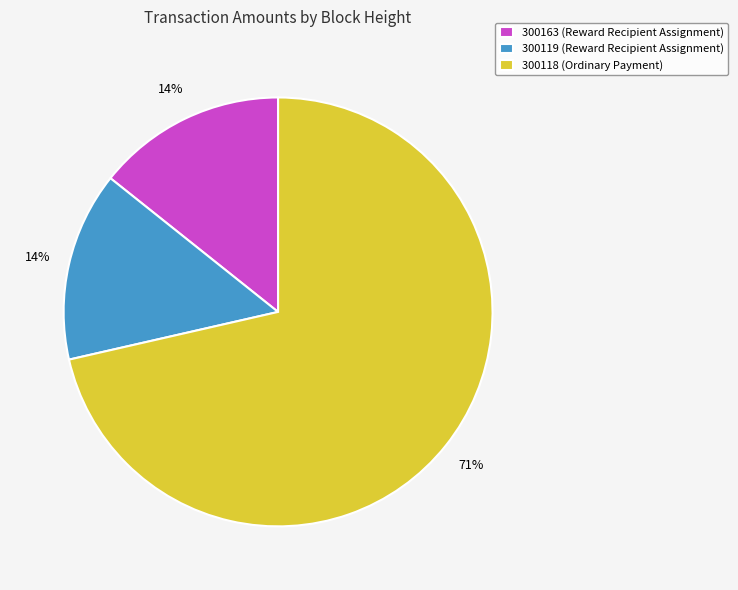

What is the majority slice?

300118 (Ordinary Payment)